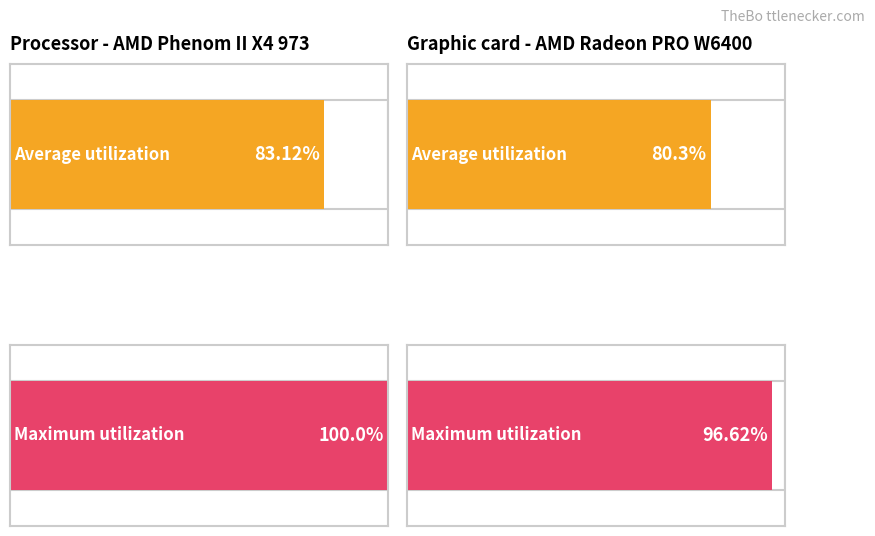

What is the difference between the maximum and minimum values in the Average utilization series?

2.8